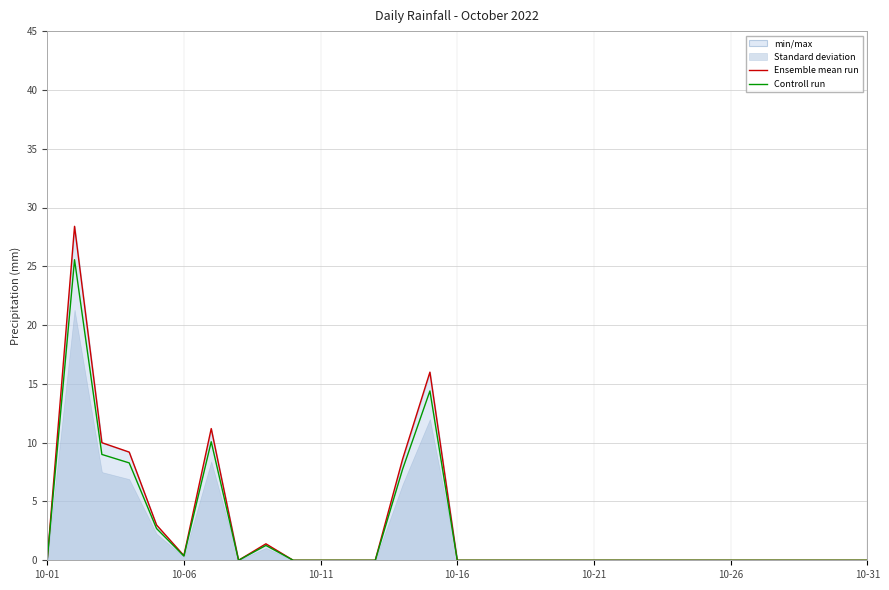

What is the highest value of the Ensemble mean run series?

28.4